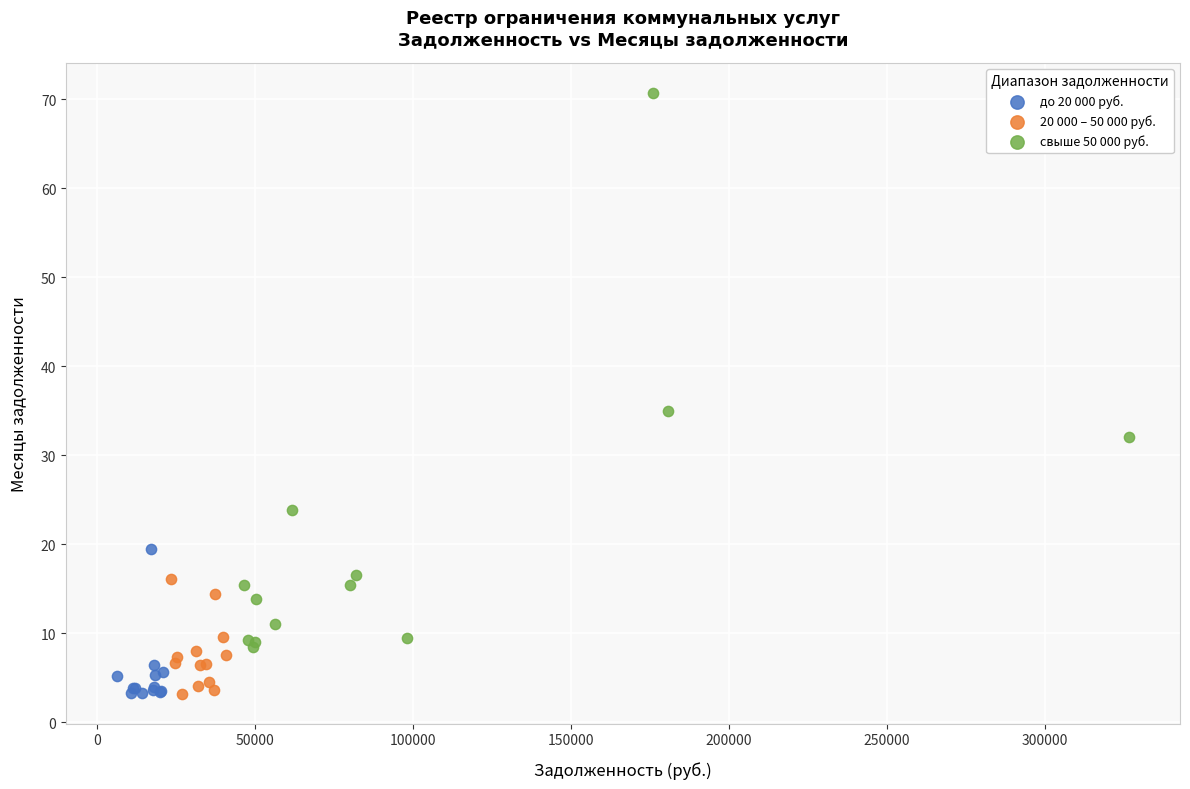

Which series has the largest Y range (max minus min)?

свыше 50 000 руб.